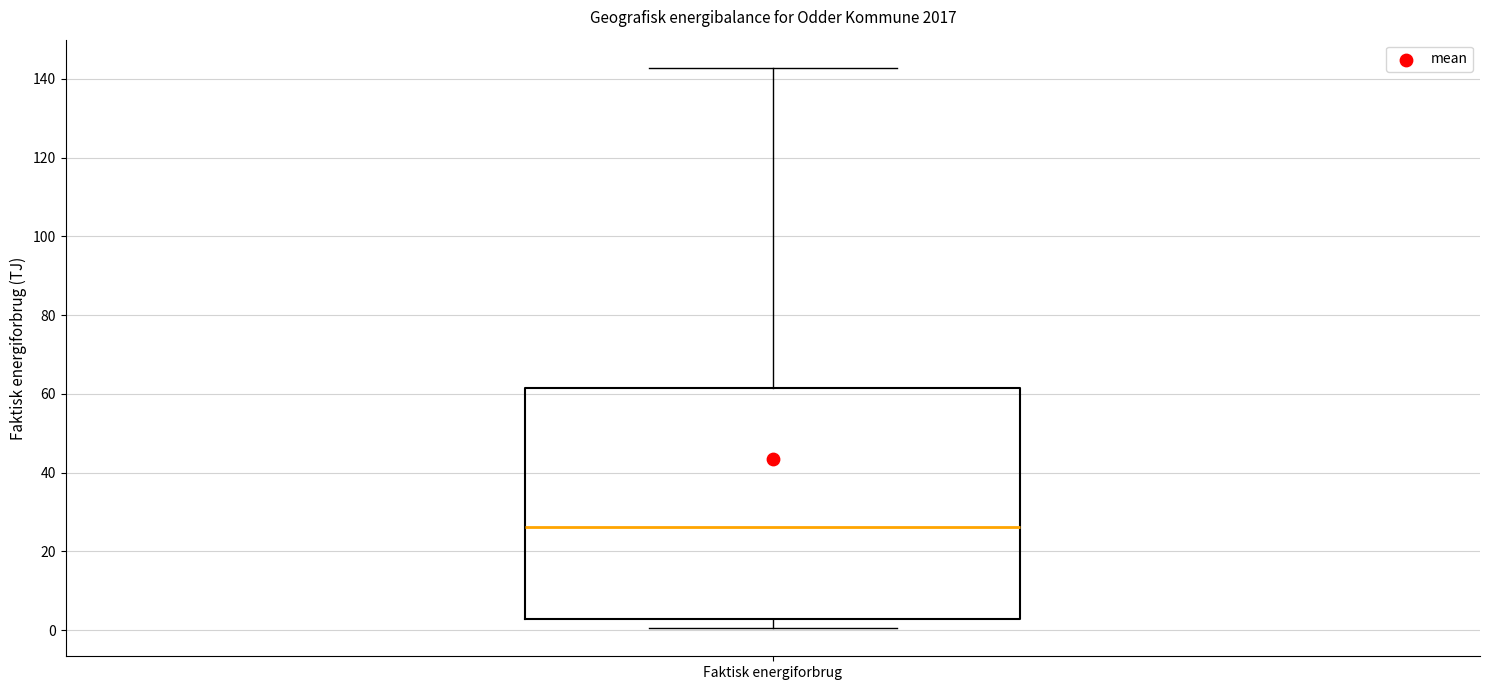

Read this box plot against the y-axis: the position of the median line, the range covered by the box, and the ends of both whiskers. The values are not printed on the chart, so give them approximately, as read against the axis.

median 26, box 2 to 62, whiskers 0 to 142